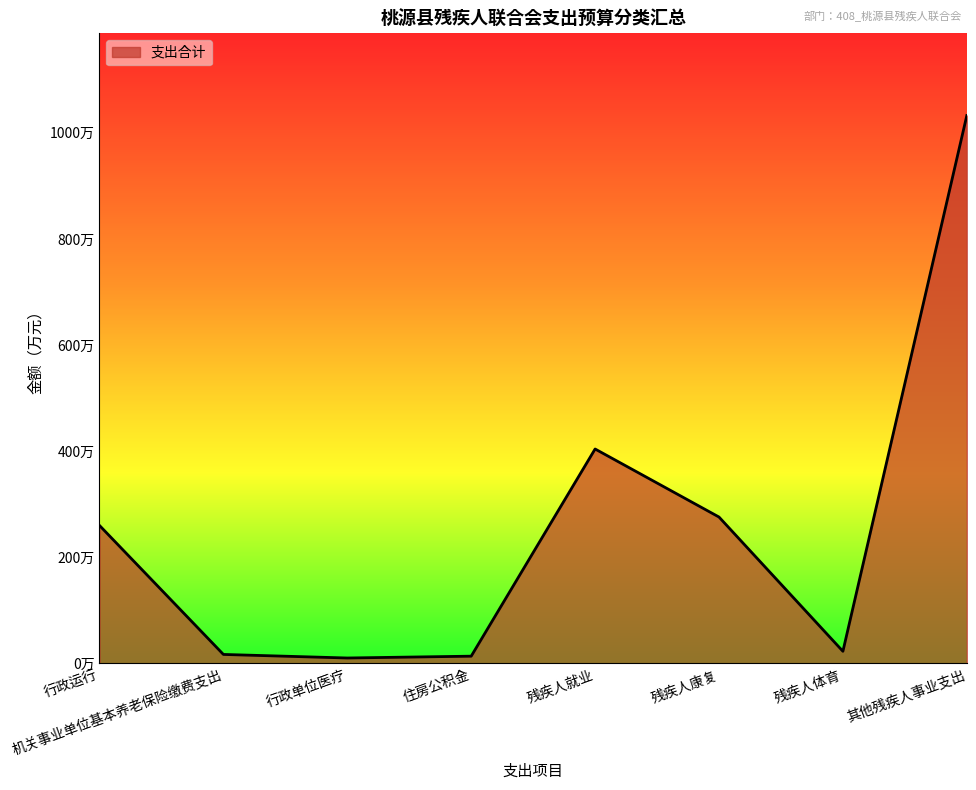

Is this an area chart (filled region under the line)?

Yes